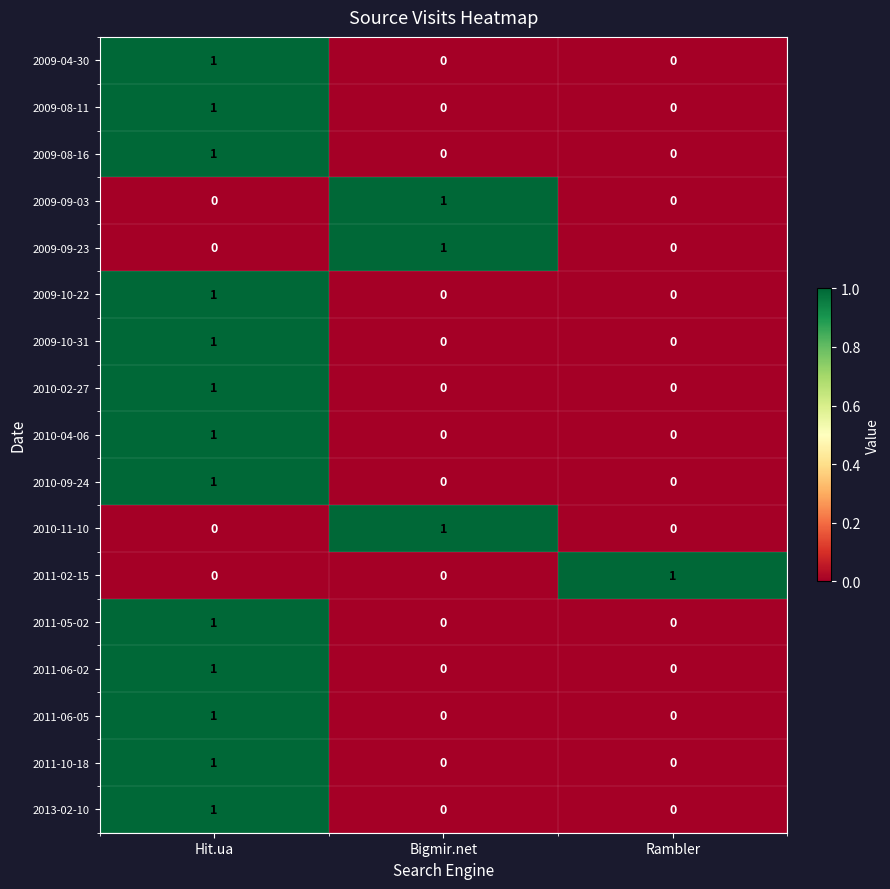

What is the total value across all series at Hit.ua?

13